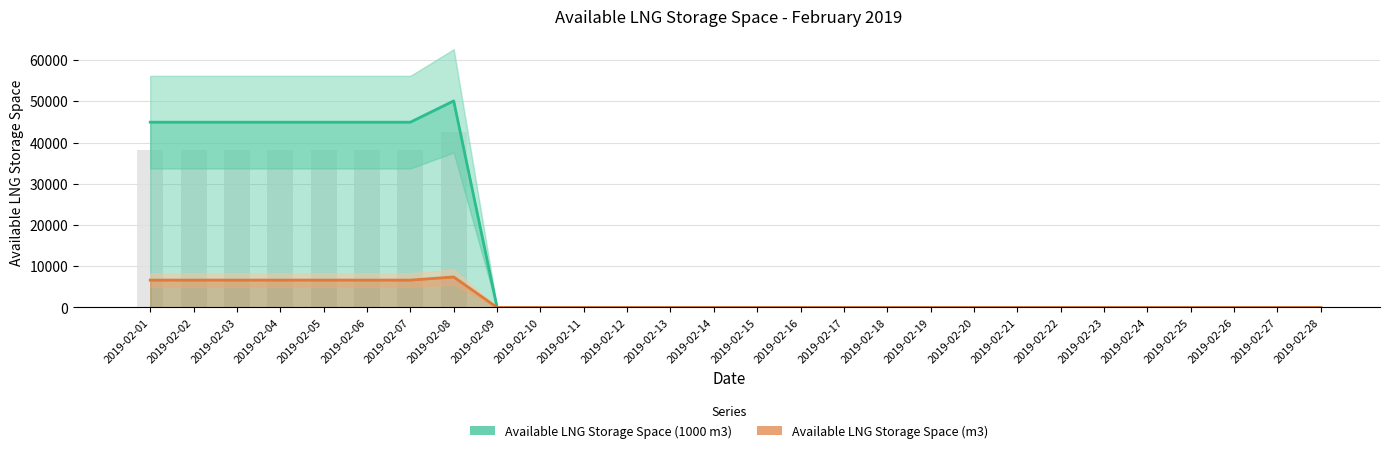

Are the bars horizontal?

No